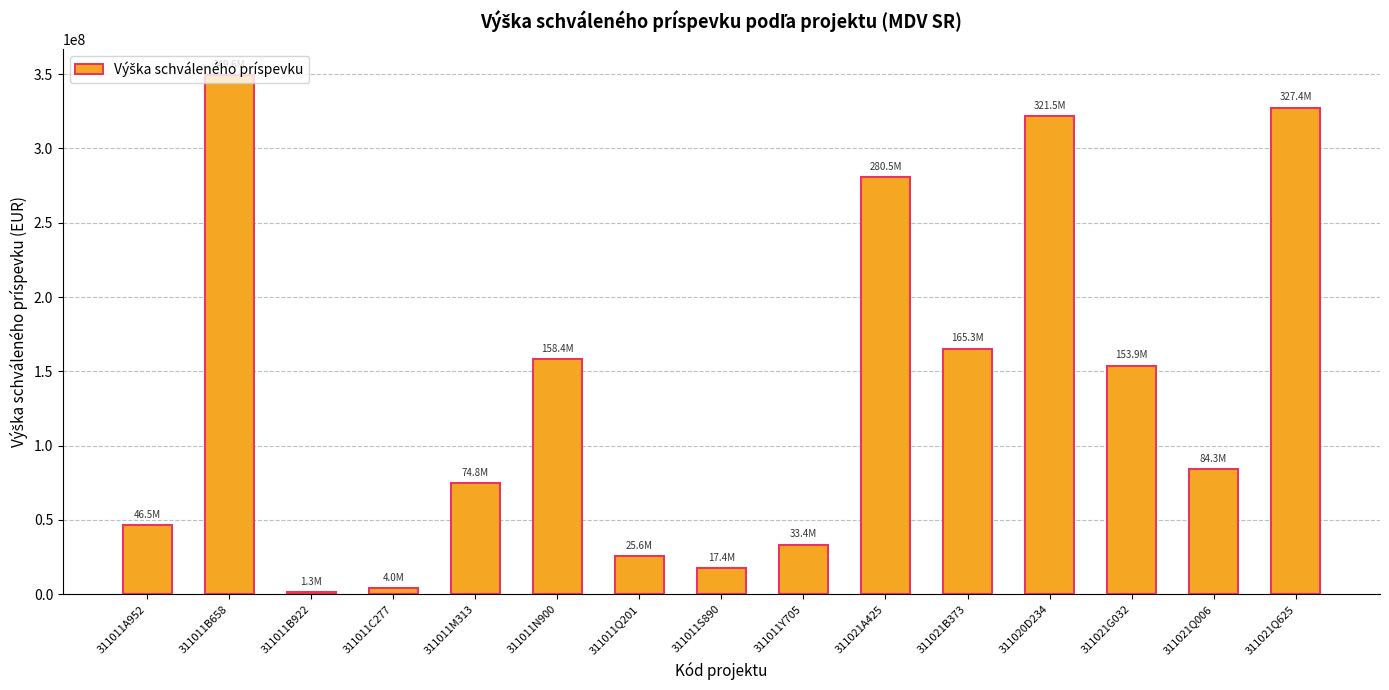

What is the change in value from 311011A952 to 311021B373?

+118847978.3